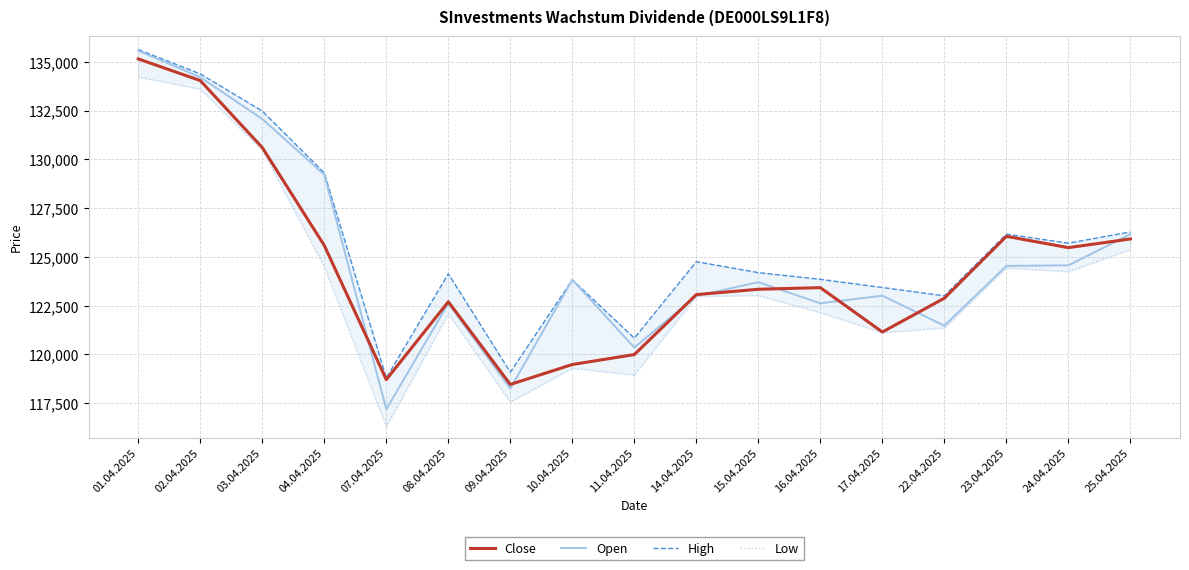

What is the label of the 10th point from the left?

14.04.2025